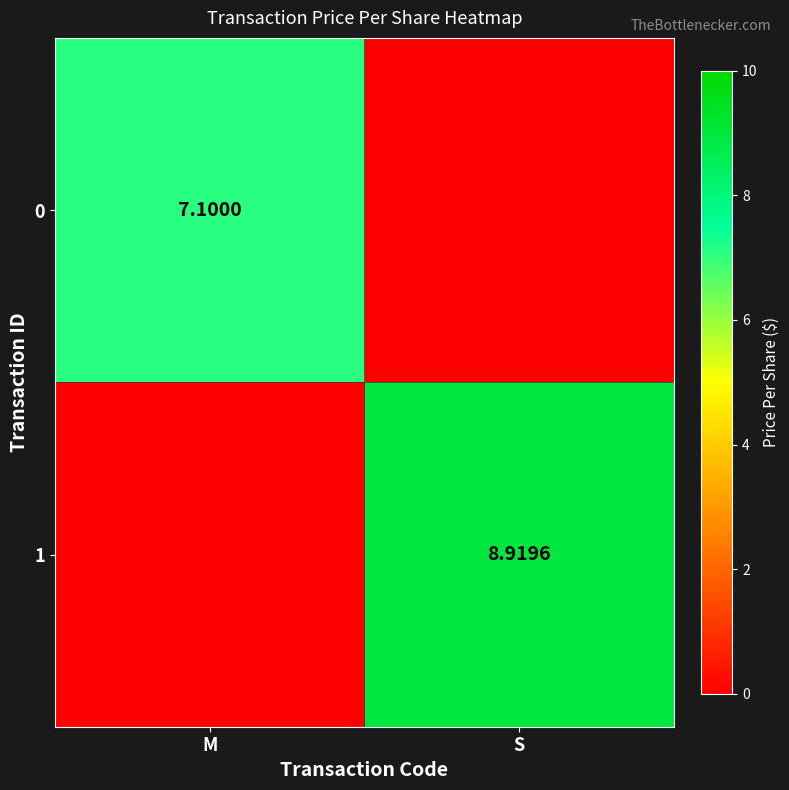

Is the value of 1 at M greater than the value of 0 at M?

No